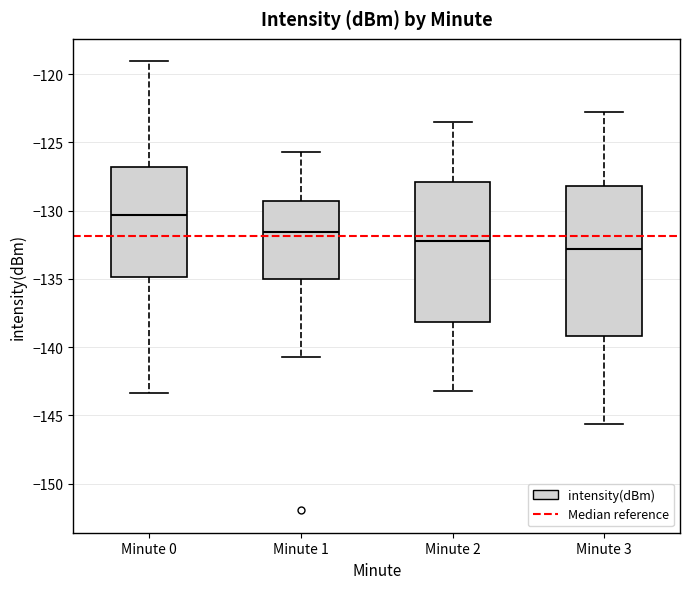

Reading left to right, read every box against the y-axis: the position of its median line, the range the box covers, and the ends of its whiskers. The values are not printed on the chart, so give them approximately, as read against the axis.

Minute 0: median -130.5, box -135.0 to -127.0, whiskers -143.5 to -119.0
Minute 1: median -131.5, box -135.0 to -129.5, whiskers -140.5 to -125.5
Minute 2: median -132.0, box -138.0 to -128.0, whiskers -143.0 to -123.5
Minute 3: median -133.0, box -139.0 to -128.0, whiskers -145.5 to -123.0